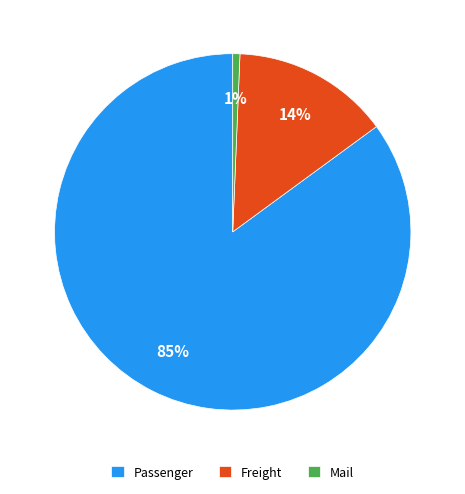

Which slice is the largest?

Passenger